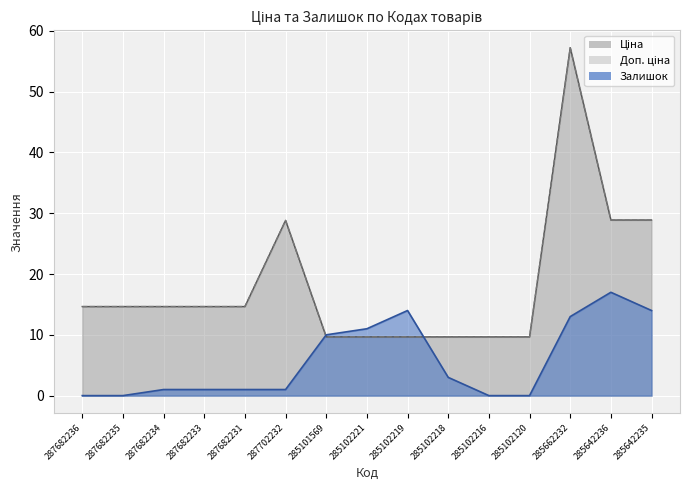

True or false: Ціна and Доп. ціна intersect in this chart.

False